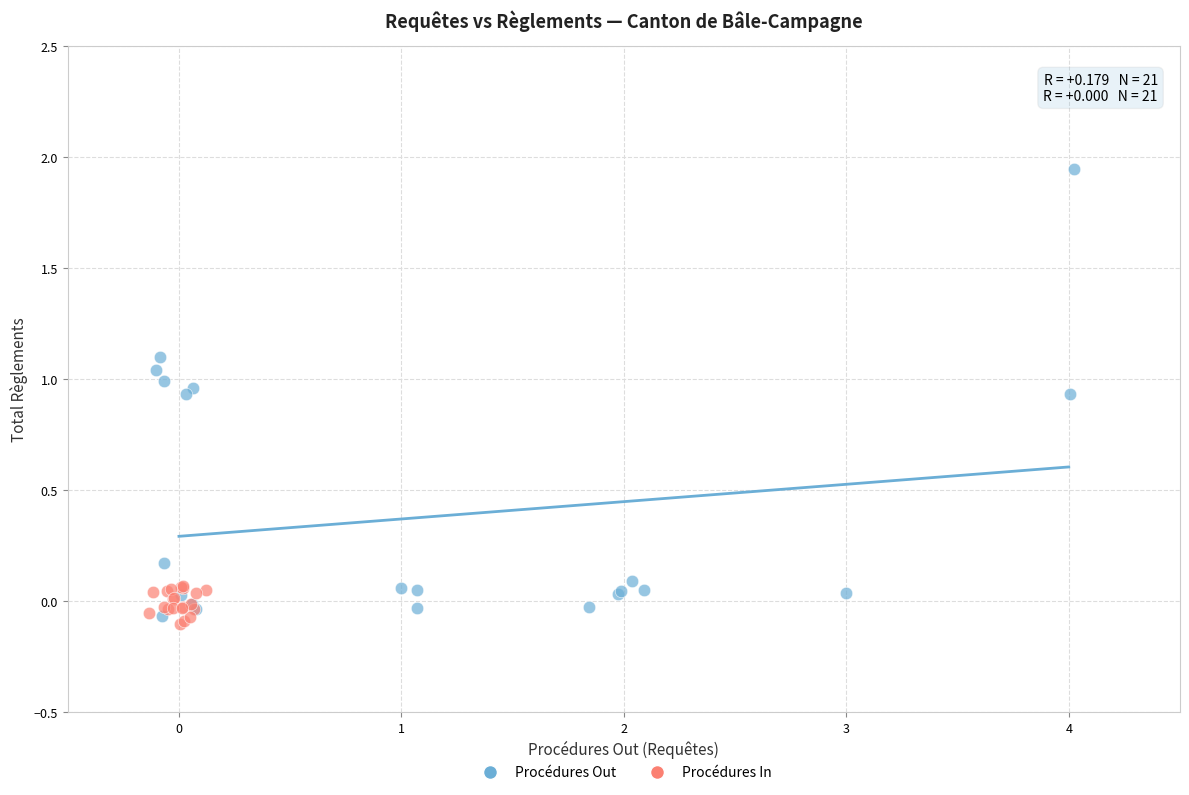

Which series has the widest spread of Y values?

Procédures Out